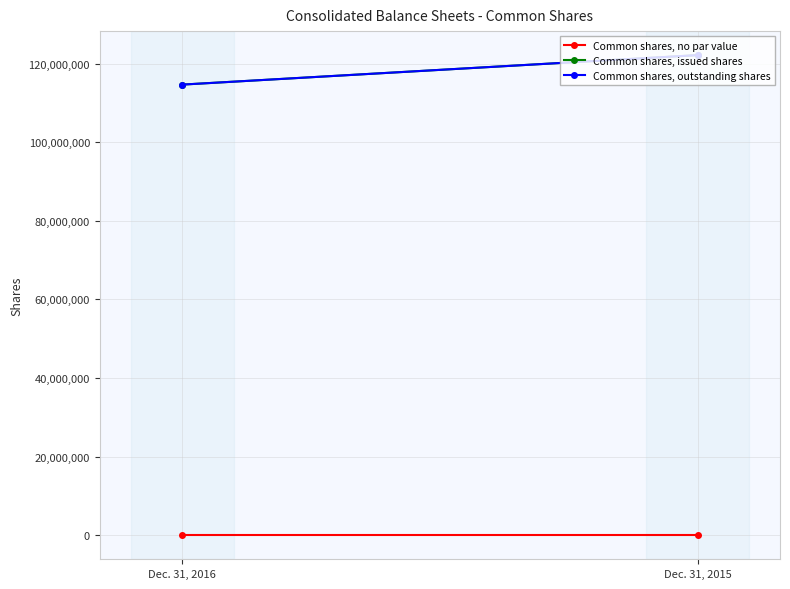

Which series has the largest range (max minus min)?

Common shares, issued shares